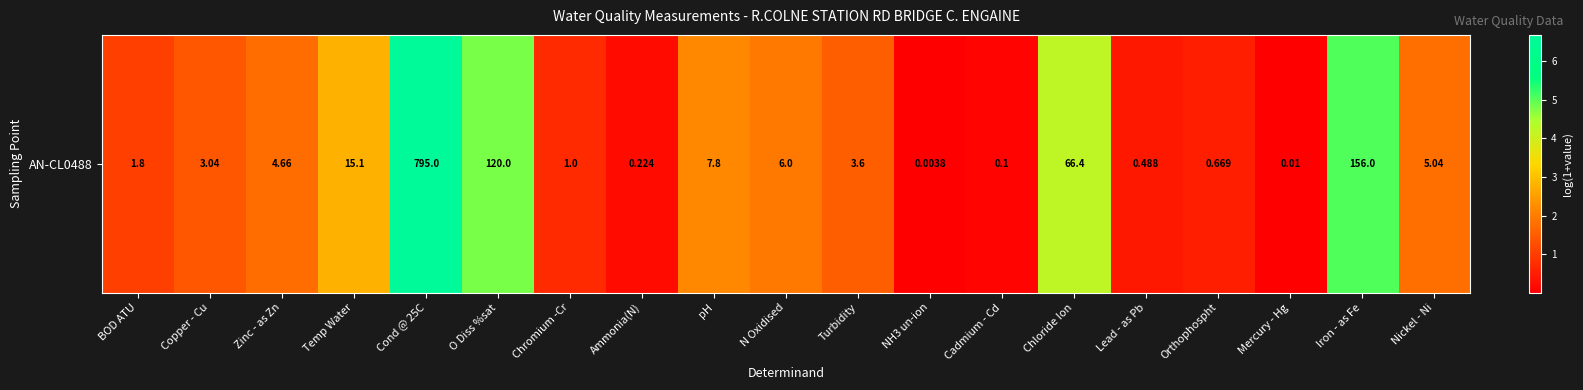

How many data points are less than 1?

7